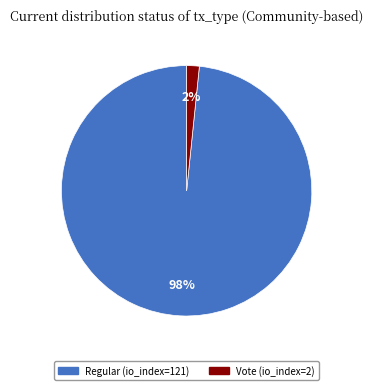

Which category accounts for the majority?

Regular